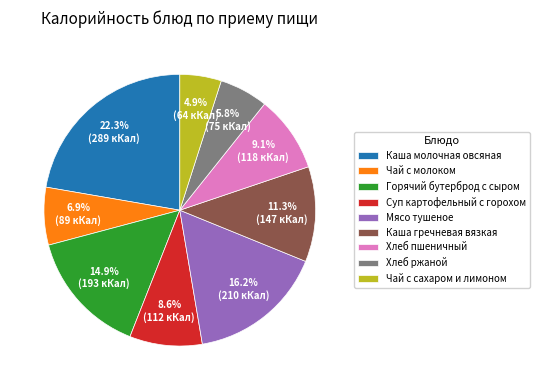

Which slice is the smallest?

Чай с сахаром и лимоном